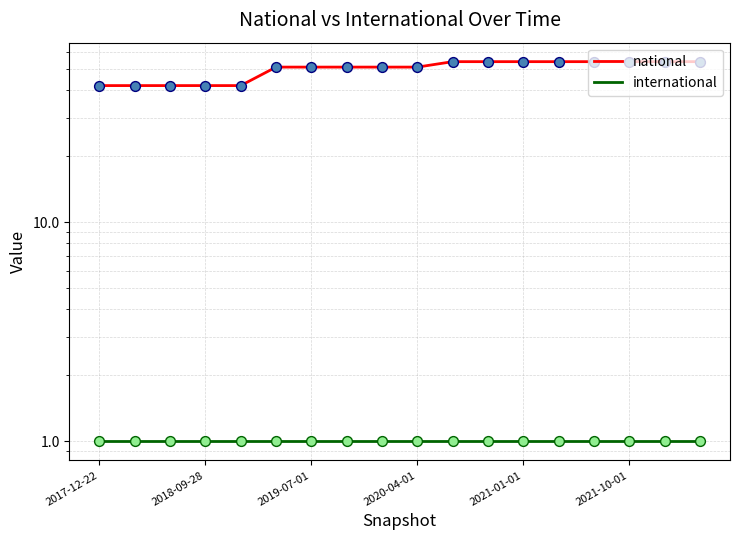

Which series reaches the minimum Y coordinate?

international